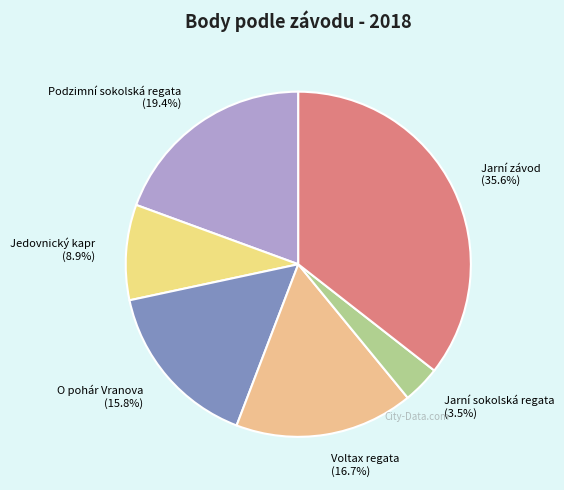

True or false: Jarní závod accounts for 28% of the total.

False